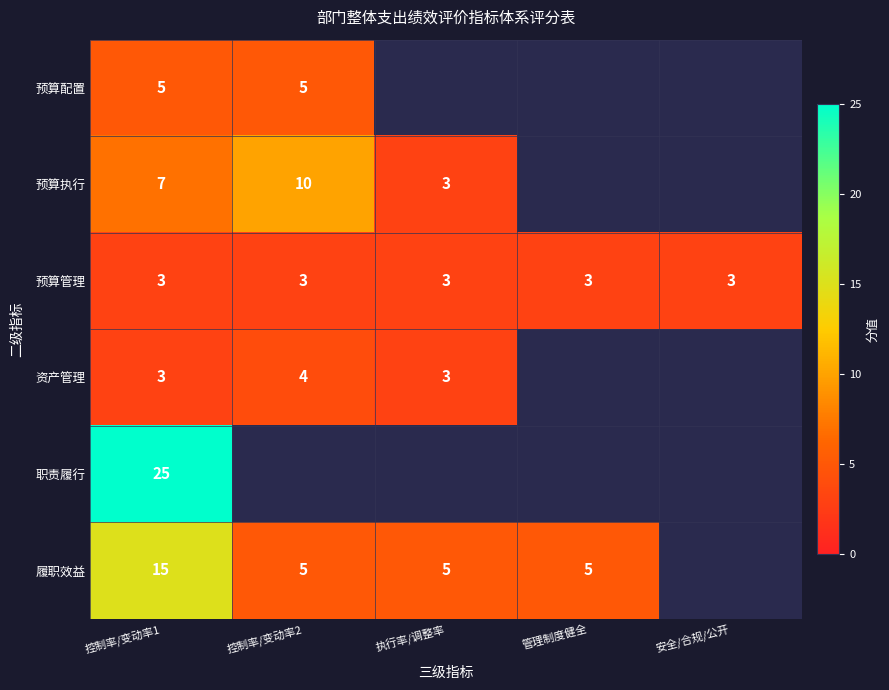

What is the maximum value shown in the chart?

25.0